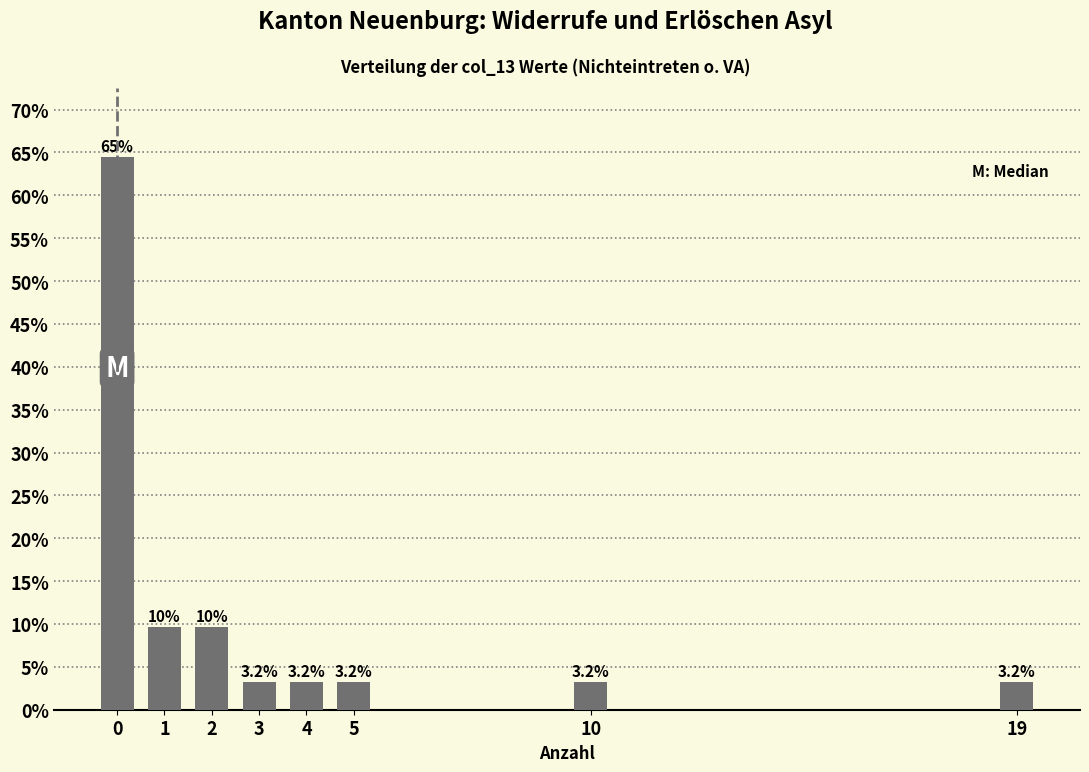

Reading left to right, extract all data points from this chart.

64.5	9.7	9.7	3.2	3.2	3.2	3.2	3.2